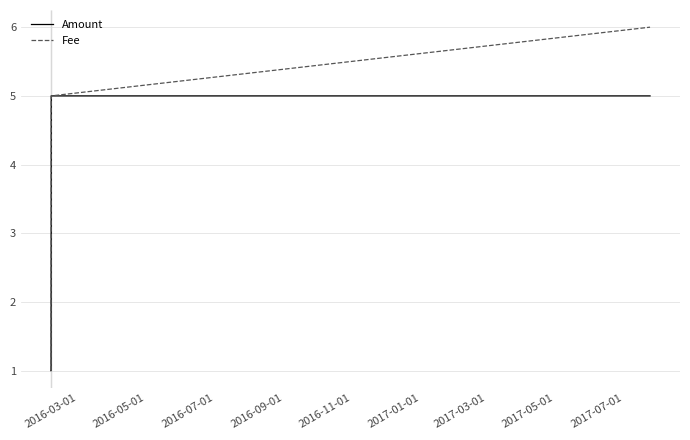

Which series has the widest spread of values?

Fee